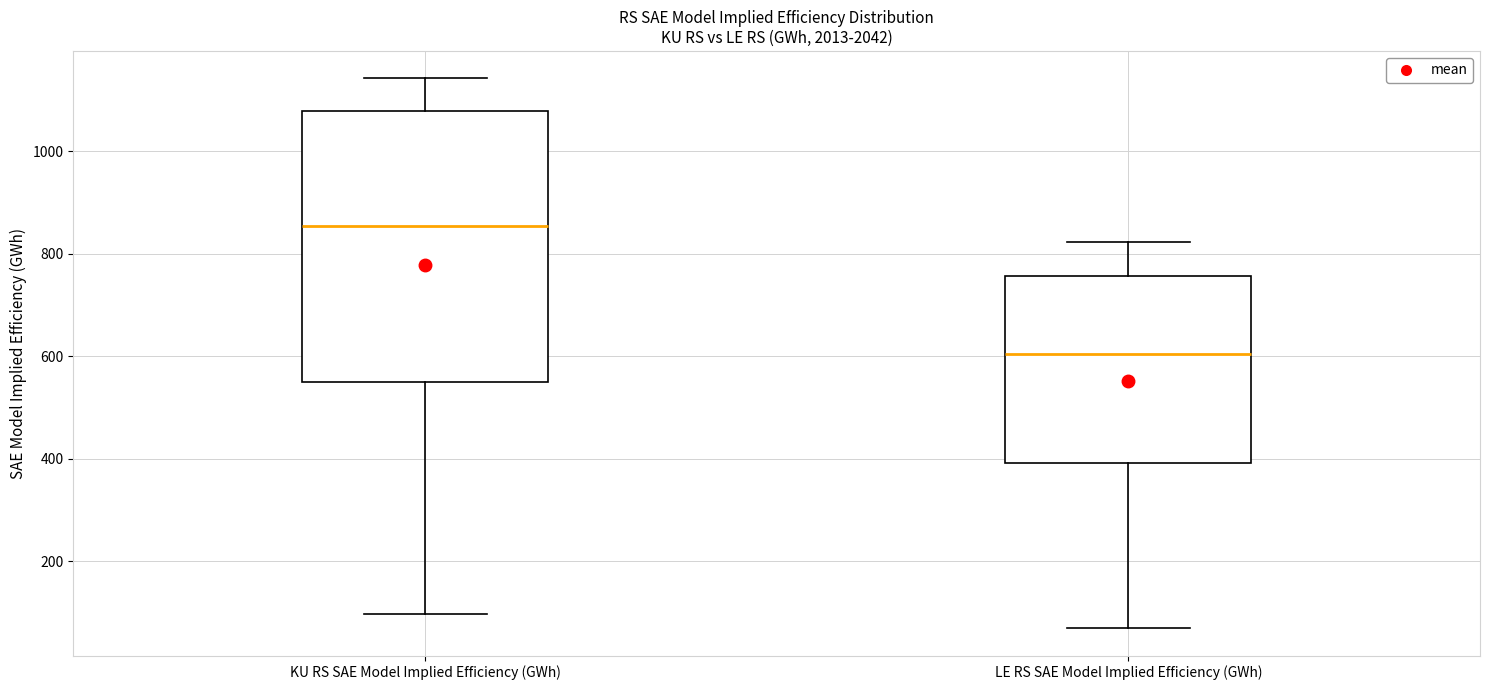

Where is the lower edge of the box for LE RS SAE Model Implied Efficiency (GWh) on the y-axis? The values are not printed on the chart, so give them approximately, as read against the axis.

400